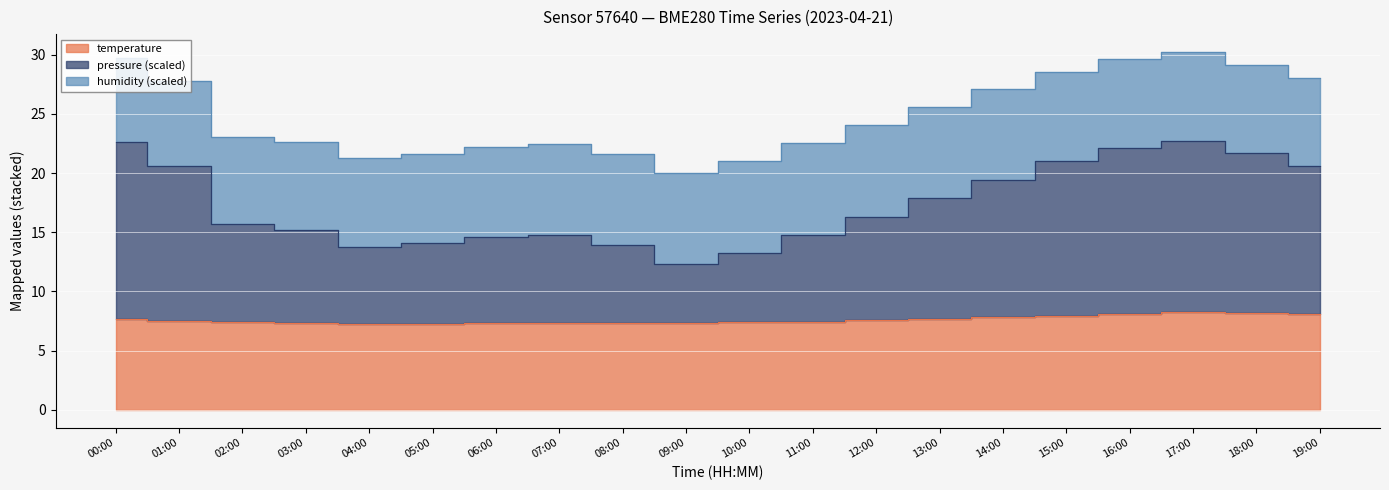

The pressure_norm series shows 22.1 at 16:00. True or false?

True